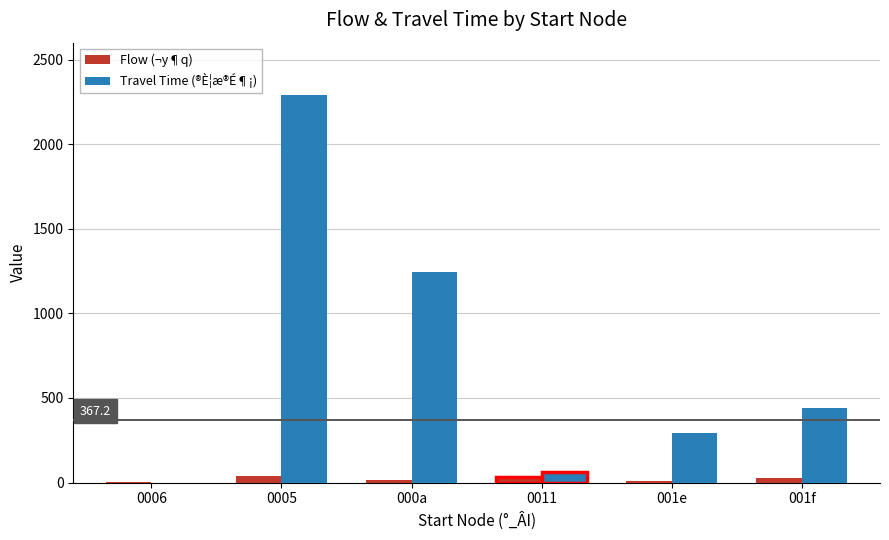

What is the sum of the Travel Time (®È¦æ®É¶¡) values at 000a and 0005?

3539